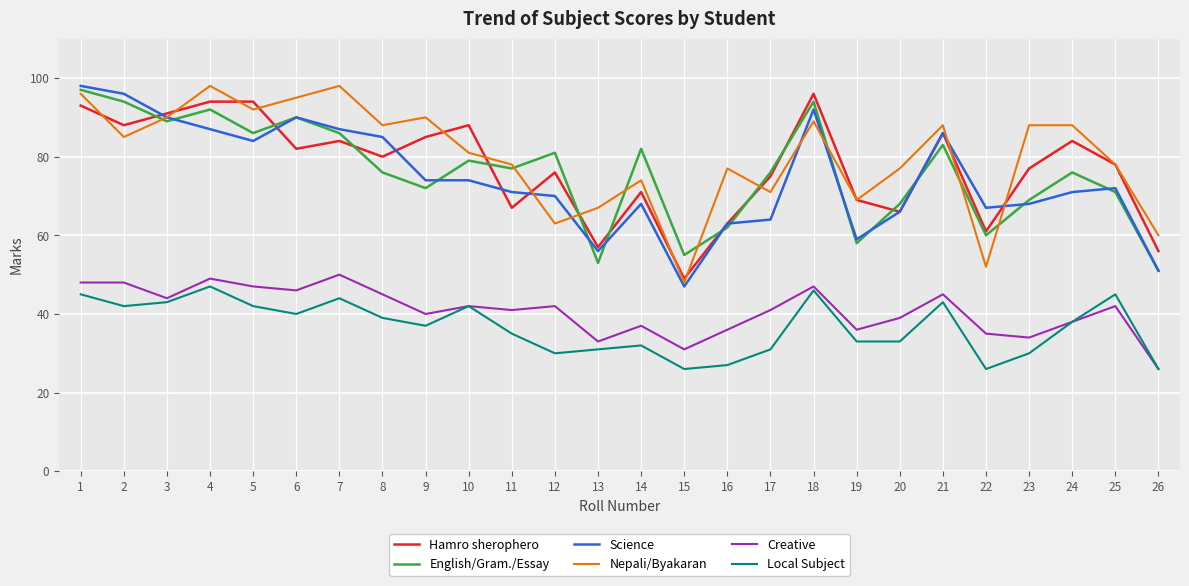

At which category does English/Gram./Essay reach its first local valley?

3